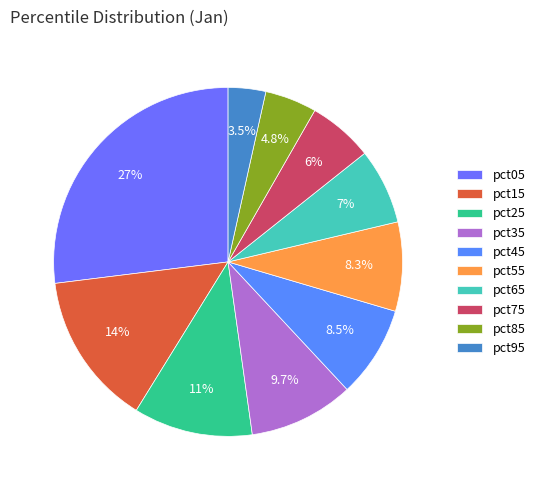

Which has a higher value, pct75 or pct65?

pct65